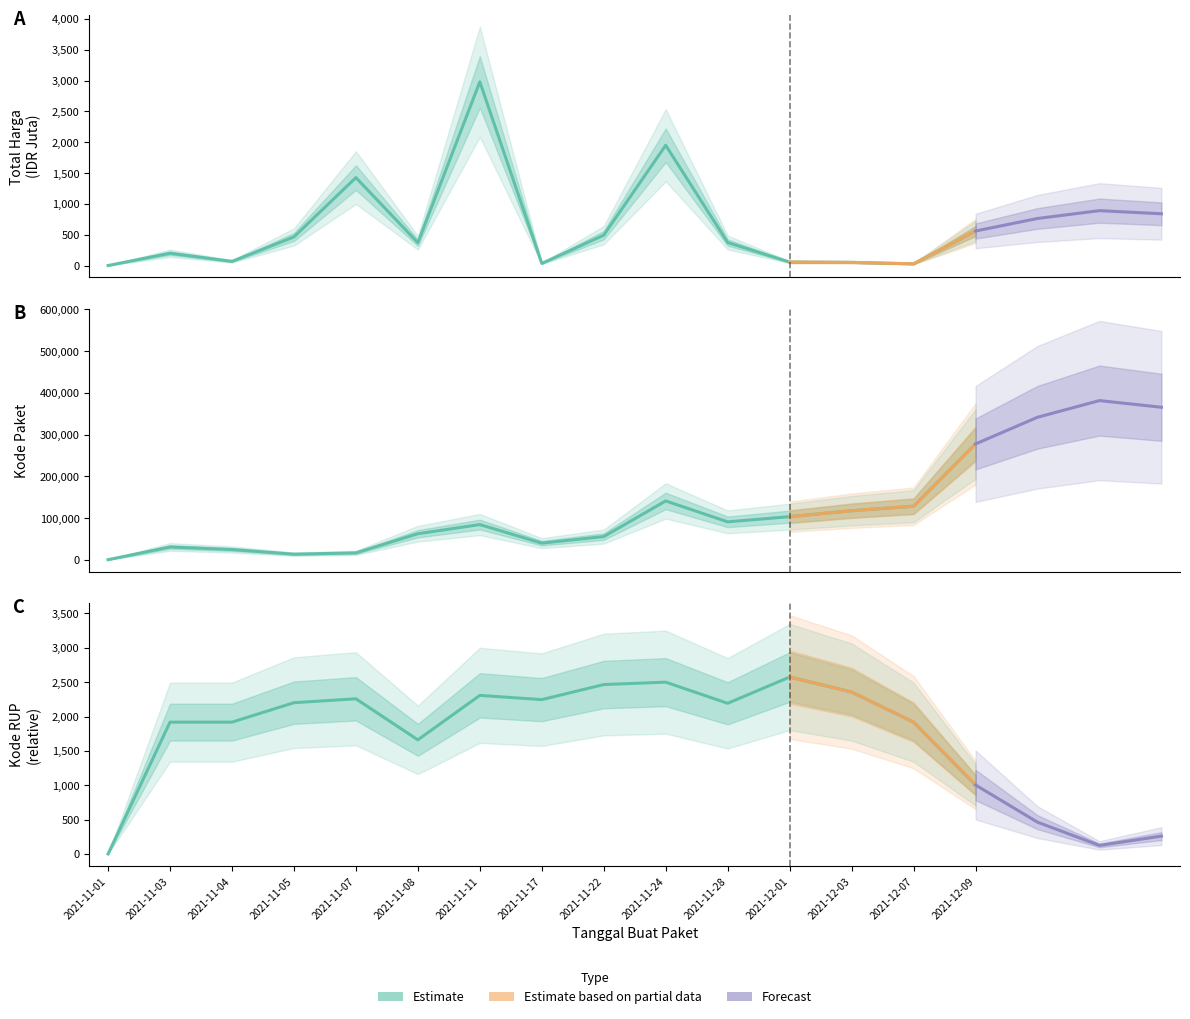

At how many categories does at least one series exceed 145699?

1